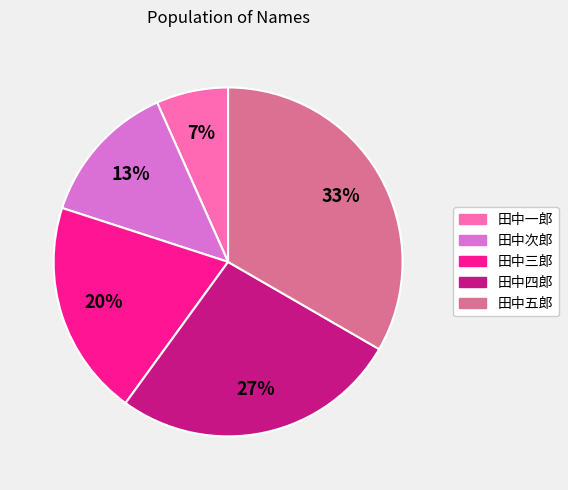

Is the sum of 田中一郎 and 田中三郎 greater than half?

No